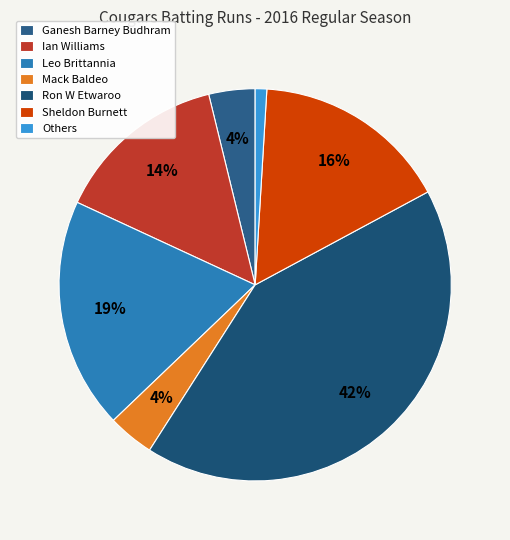

What is the total percentage of Sheldon Burnett and Ron W Etwaroo?

58.1%